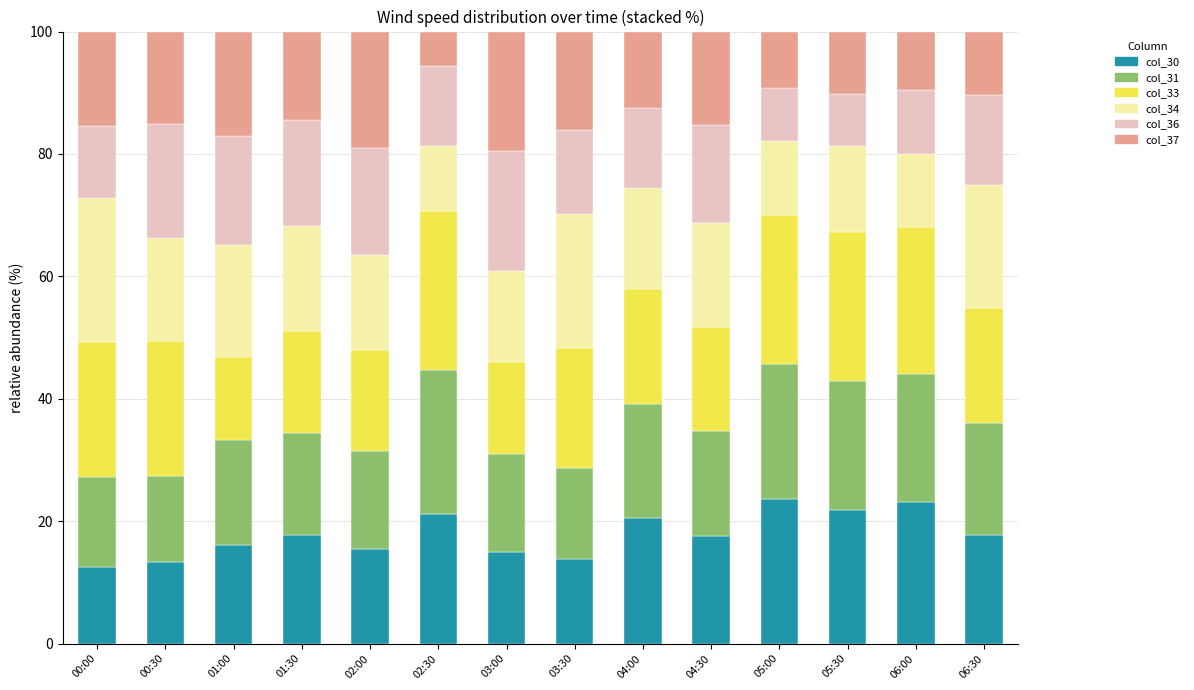

The value of col_30 at 04:30 is 17.6. True or false?

True